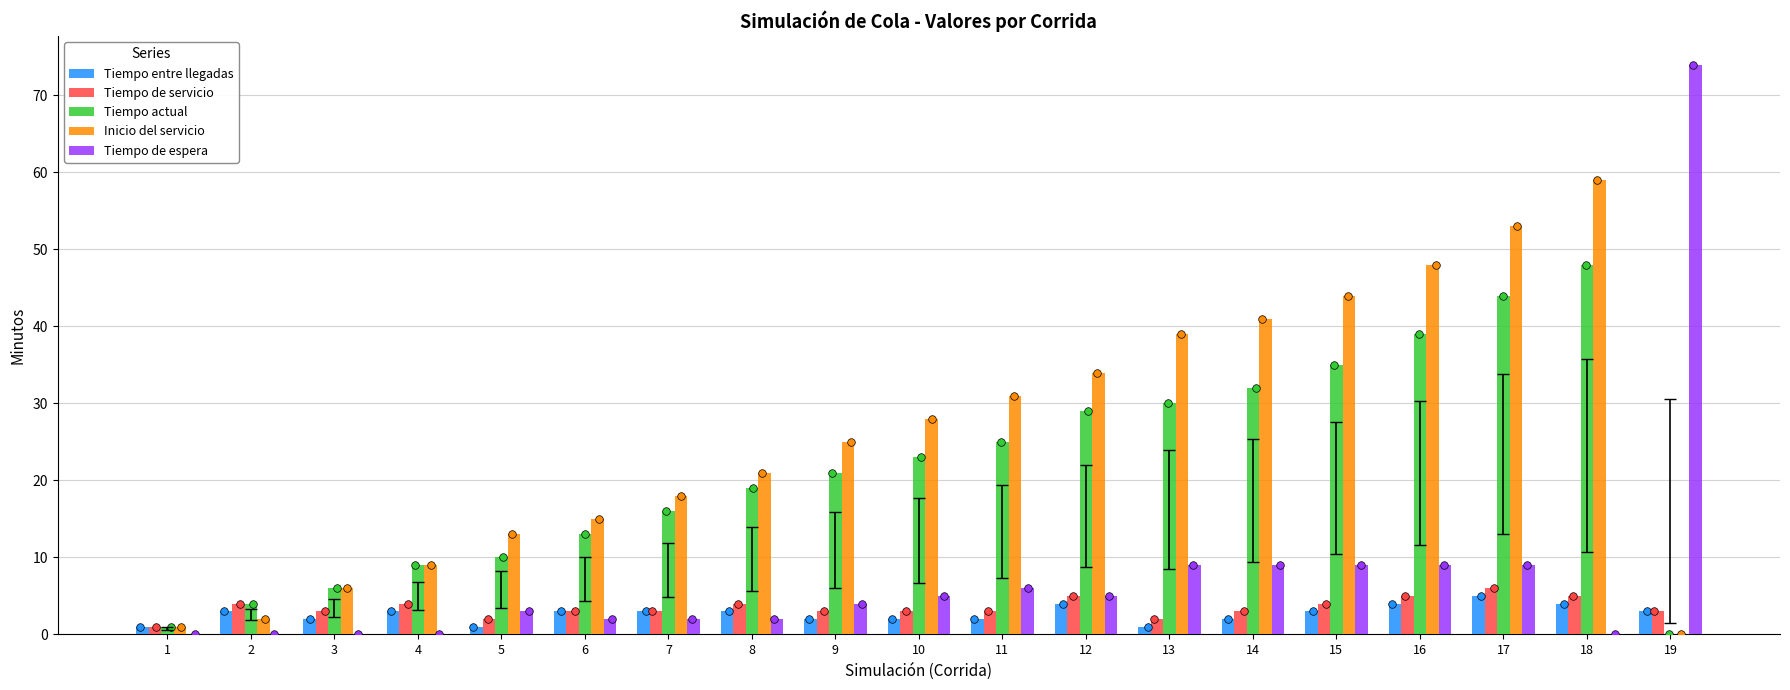

What are all the series names shown in the legend?

Tiempo entre llegadas, Tiempo de servicio, Tiempo actual, Inicio del servicio, Tiempo de espera